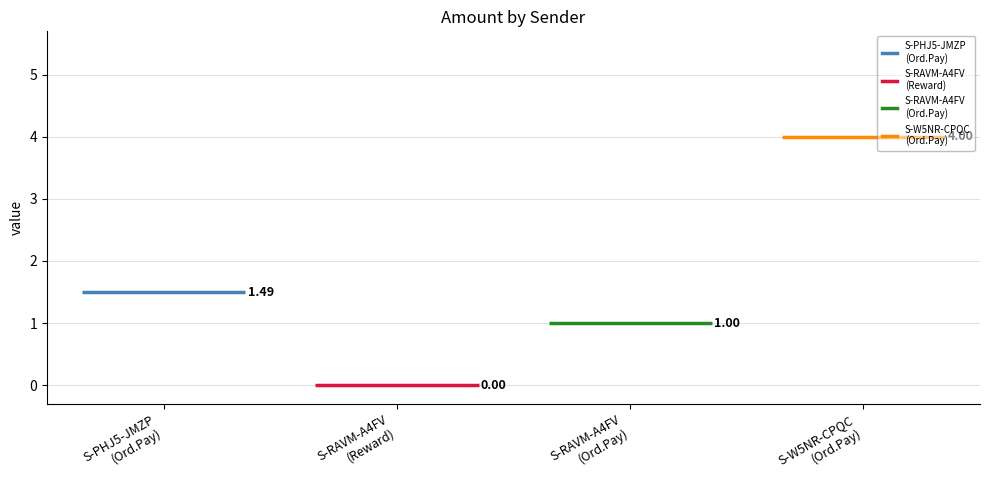

True or false: Fee has a value of 0.5 at S-W5NR-CPQC-4X89-7G5UC.

False